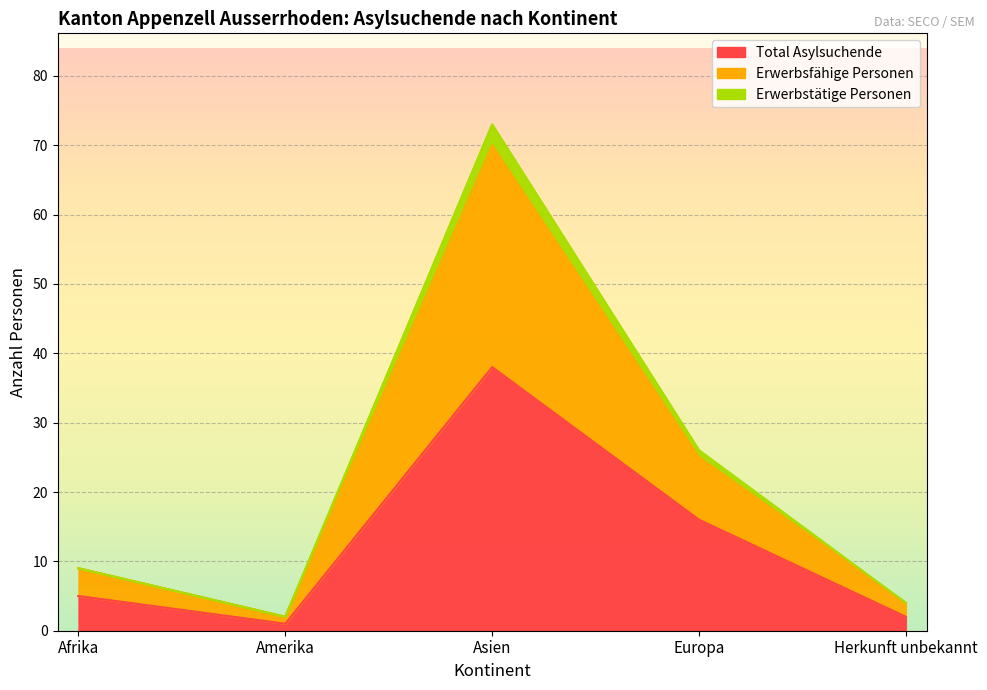

List the series in order of their peak value, highest first.

Erwerbstätige Personen, Erwerbsfähige Personen, Total Asylsuchende